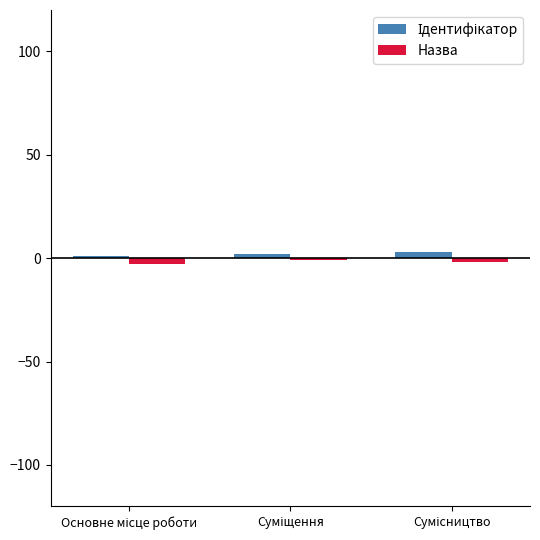

What is the sum of all Назва values?

-6